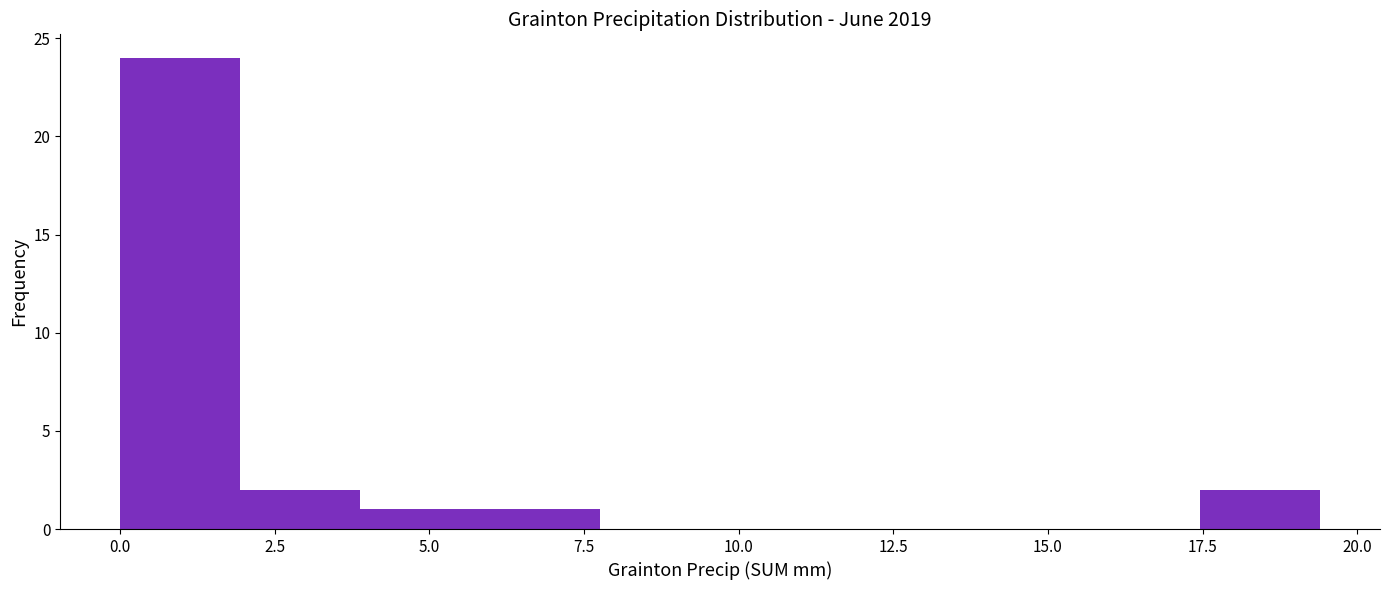

Read against the x-axis, roughly where is the centre of the tallest bar?

1.0